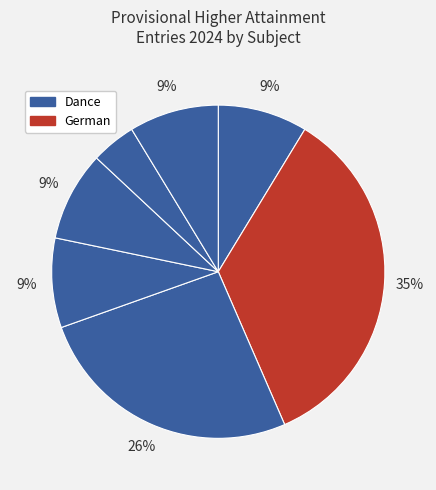

Is there a majority slice in this chart?

No